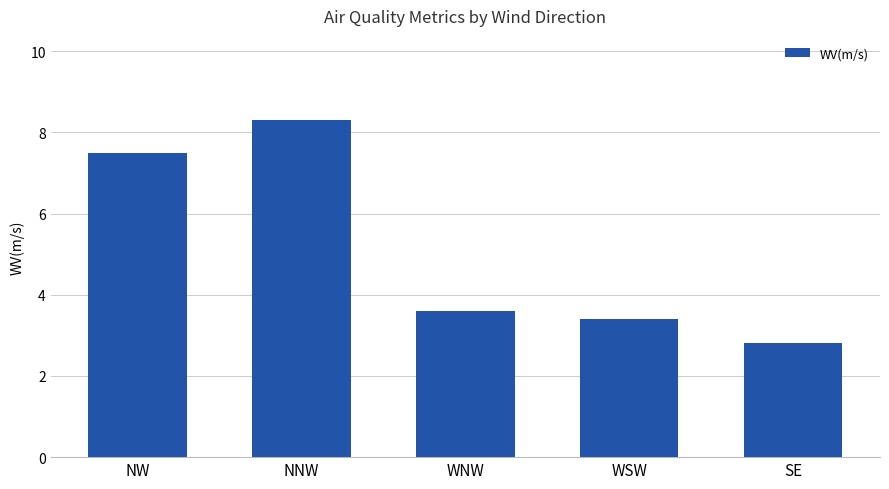

What is the label of the 2nd bar from the left?

NNW